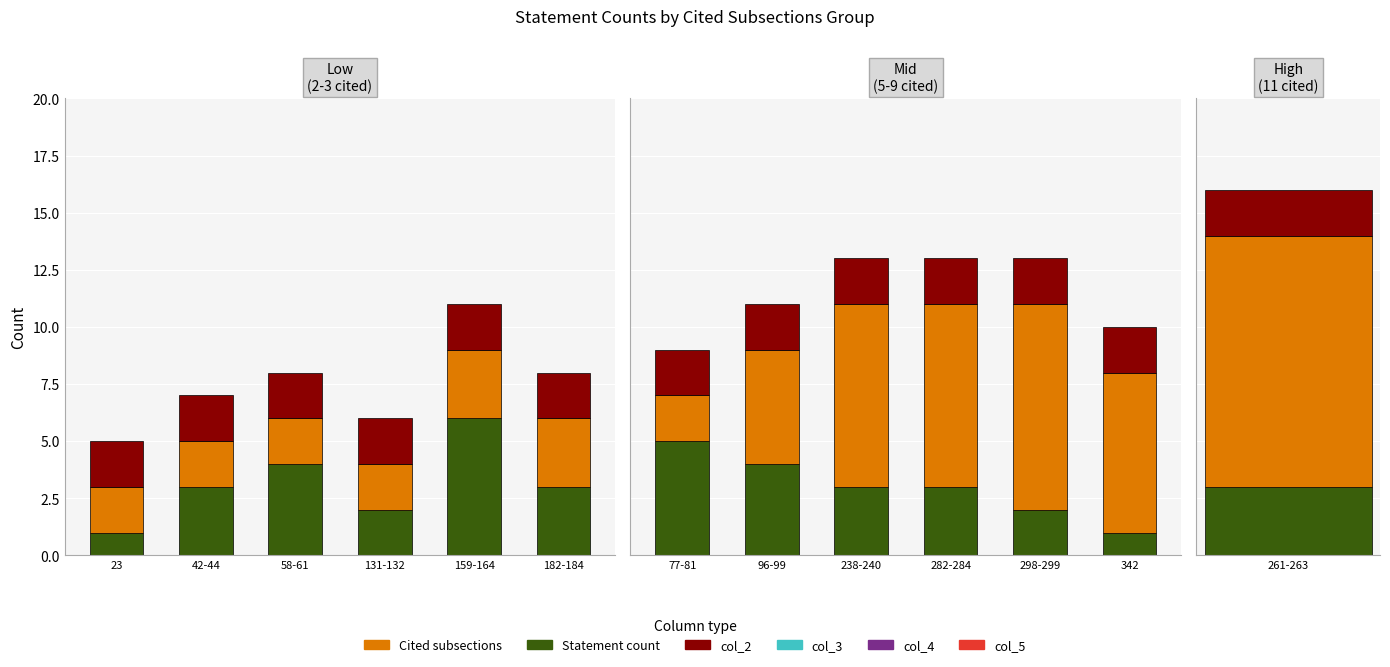

What is the average value of the Statement count series?

3